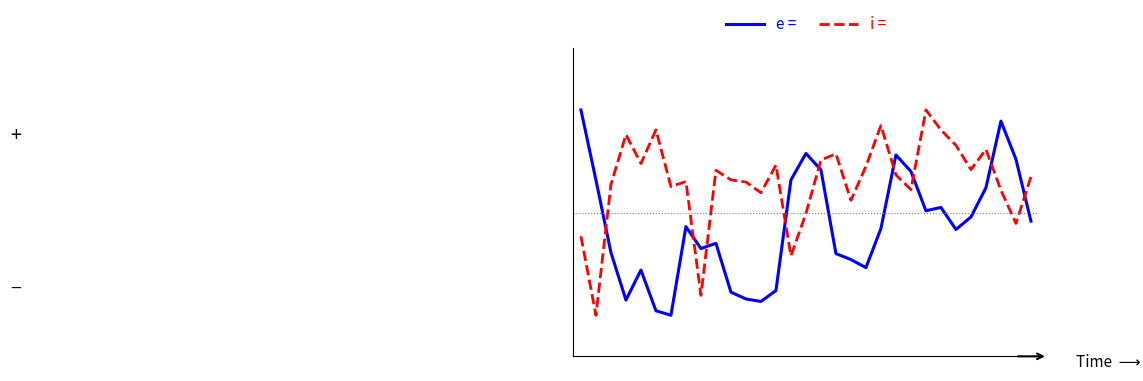

What are all the series names shown in the legend?

e =, i =